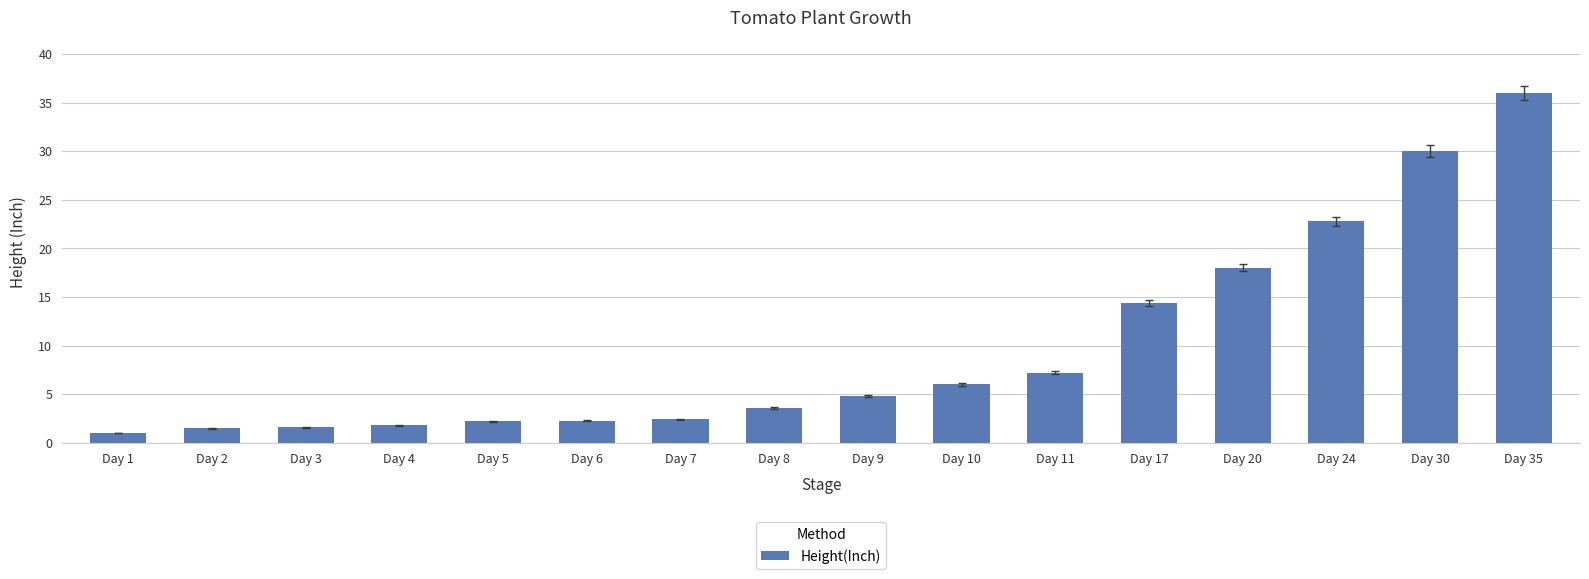

What is the difference between the maximum and minimum values?

35.0